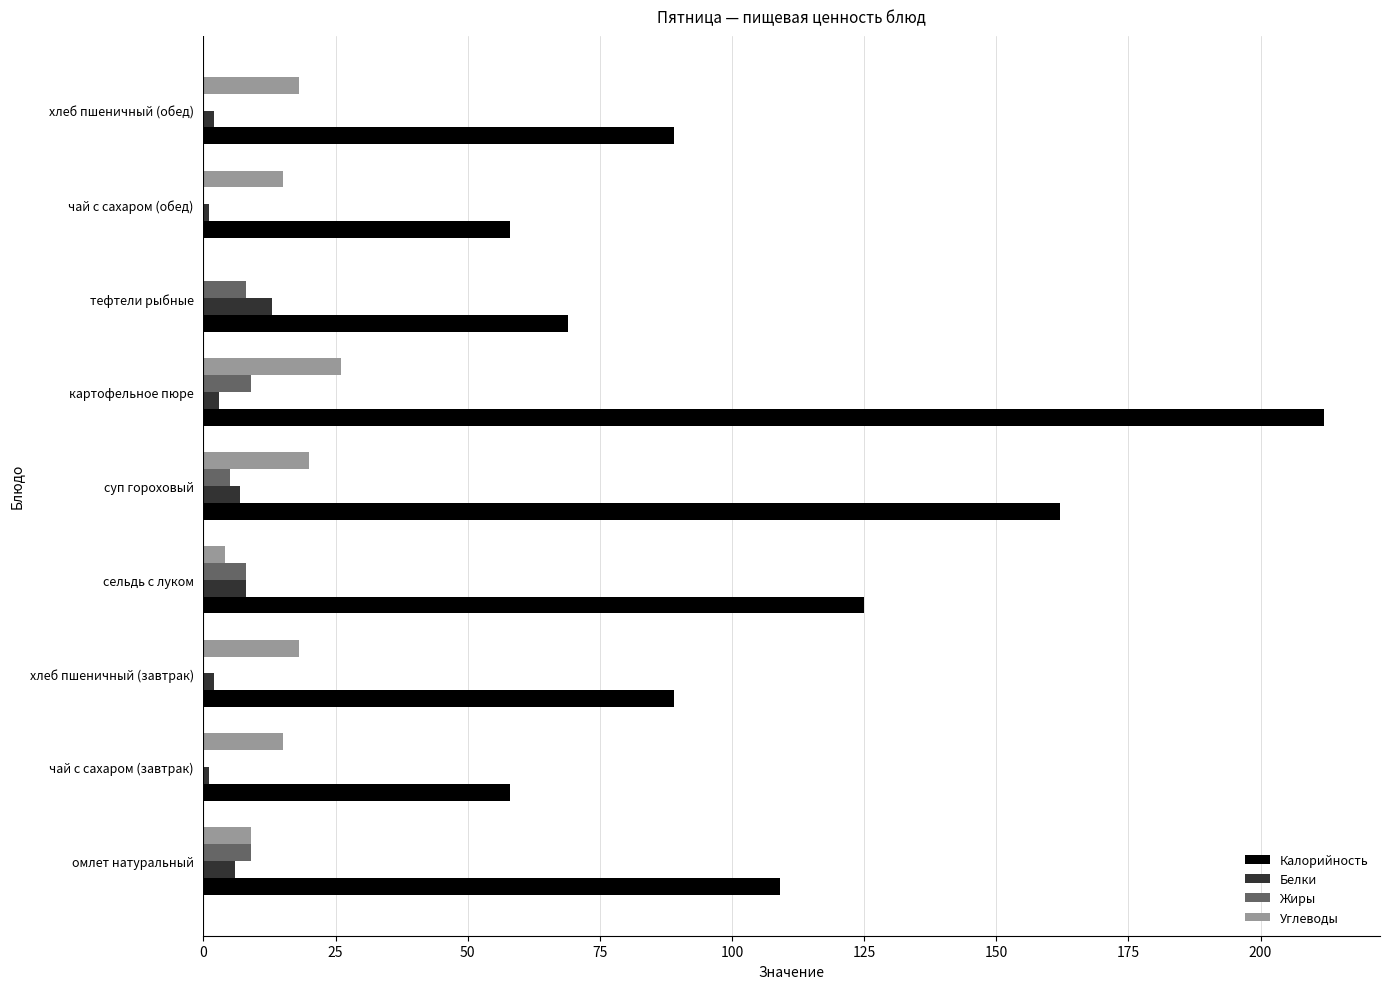

How many data points does each series have?

9